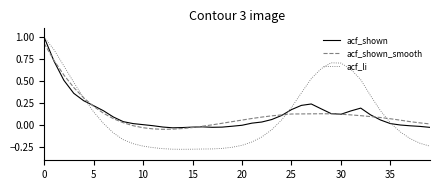

How many lines are shown in the chart?

3